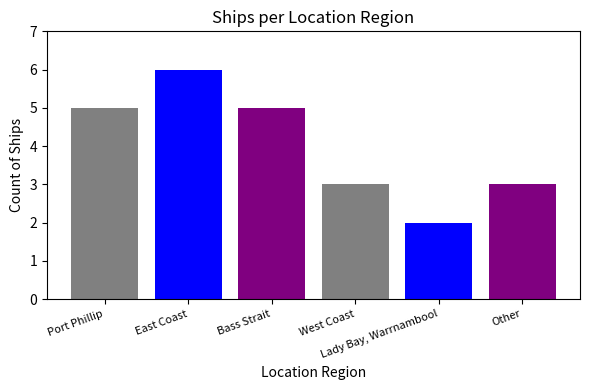

At which label is the value closest to 4?

Port Phillip